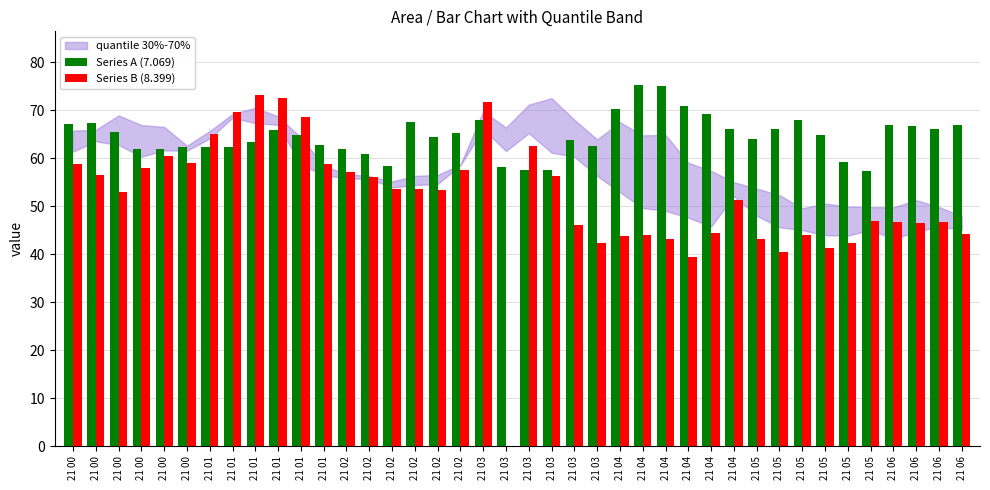

How many data points does each series have?

40